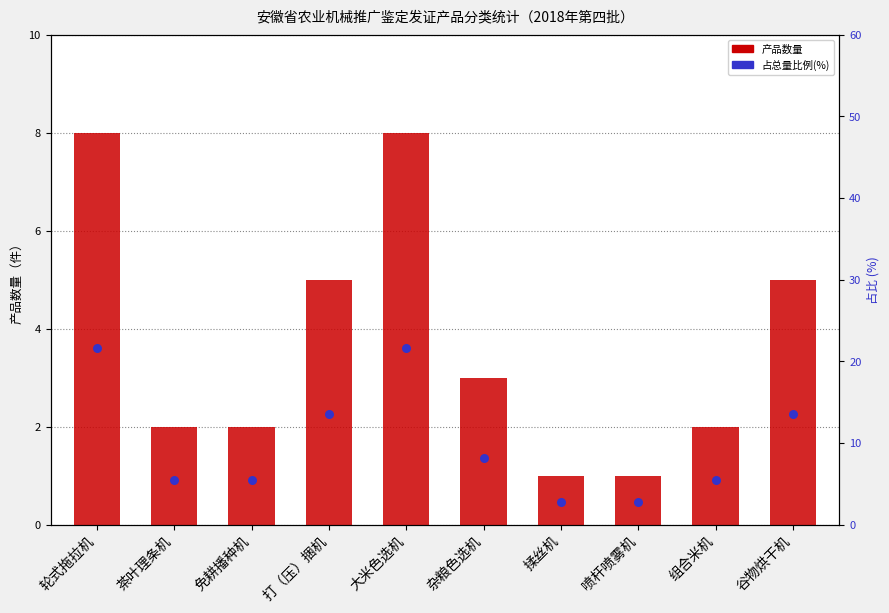

At how many categories does at least one series exceed 5?

8